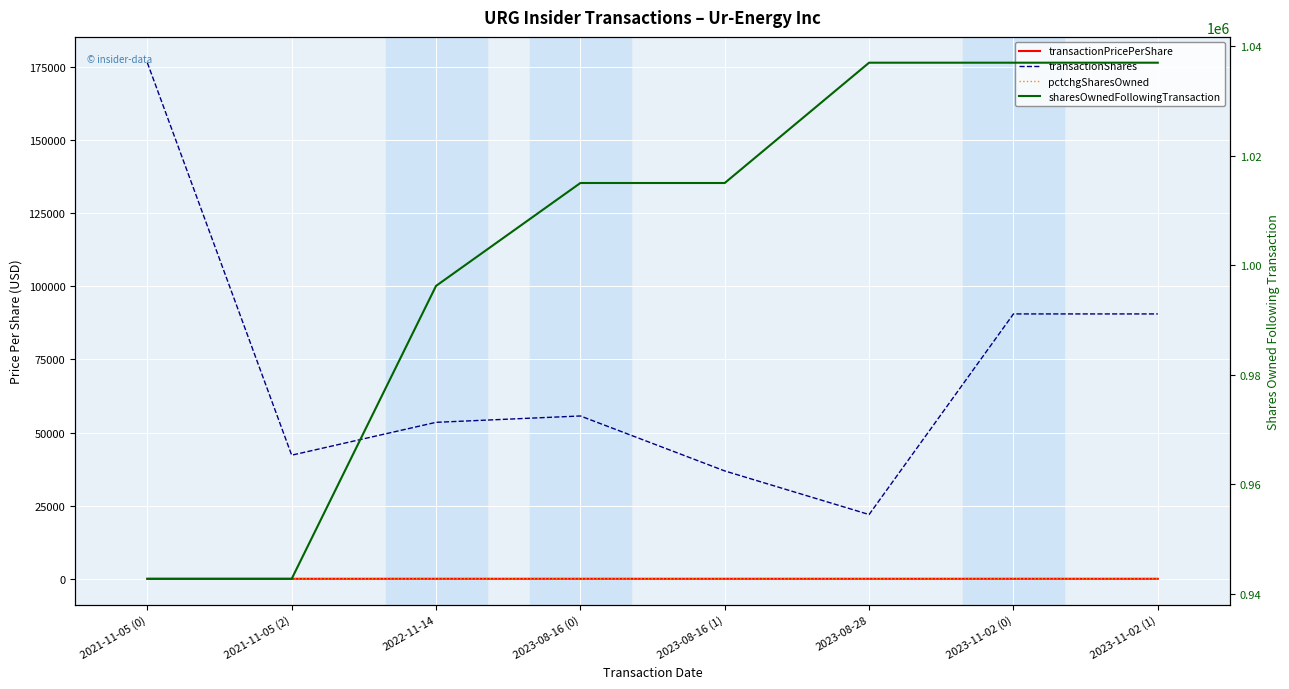

Which series has the largest total across all categories?

sharesOwnedFollowingTransaction